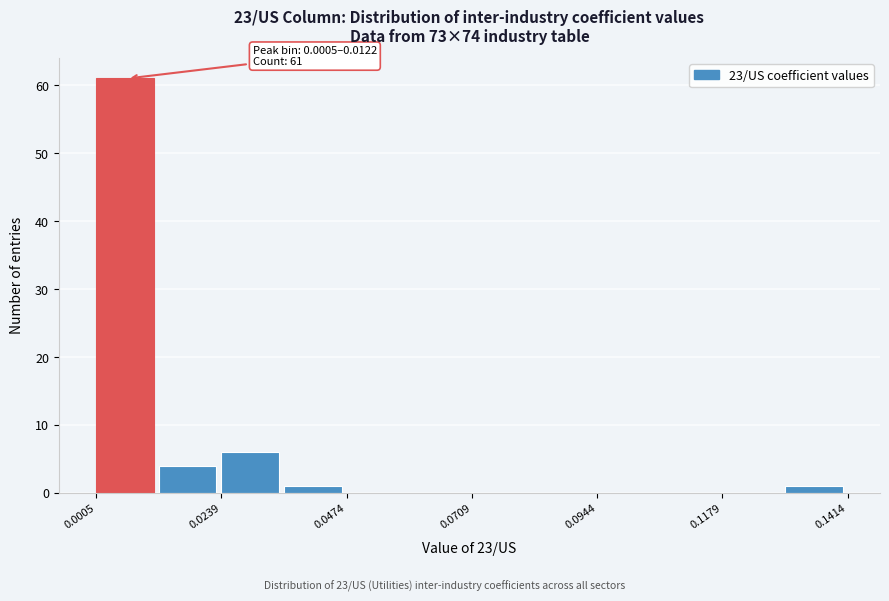

Read against the x-axis, roughly where is the centre of the tallest bar?

0.005